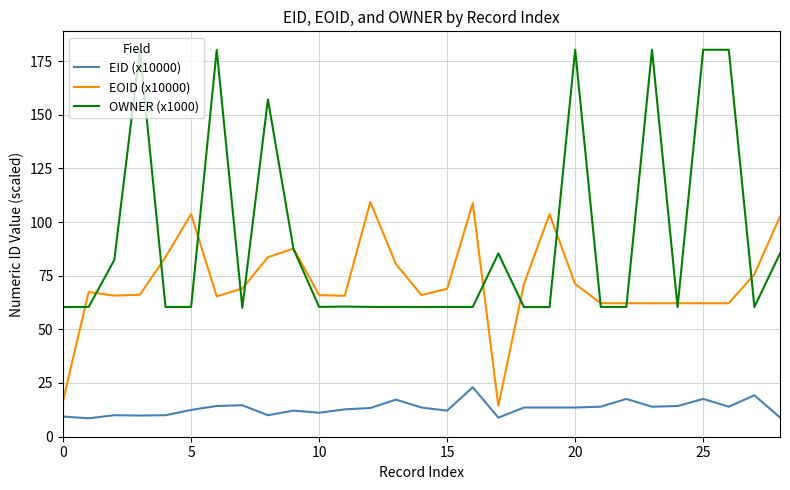

What is the minimum value for EOID (x10000)?

14.4